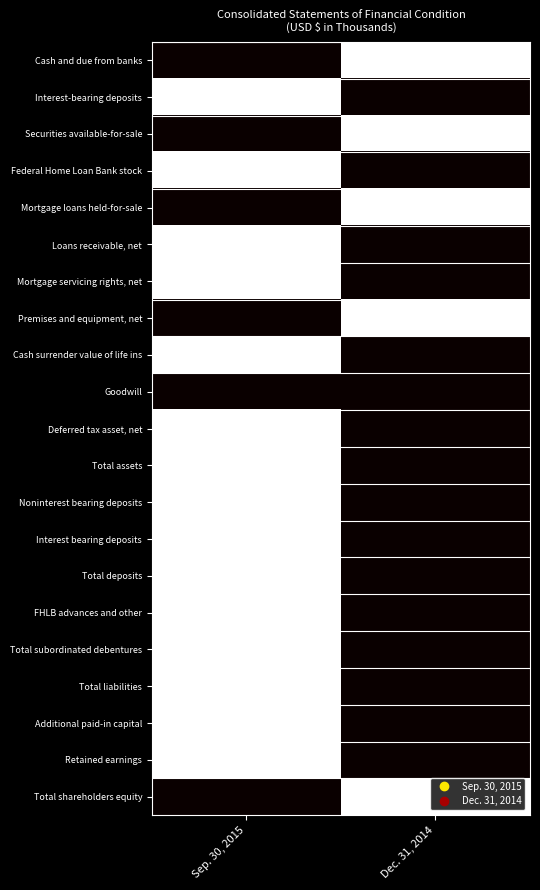

Reading right to left, what are all the values shown in this chart?

Cash and due from banks: Dec. 31, 2014=1.0	Sep. 30, 2015=0.0
Interest-bearing deposits: Dec. 31, 2014=0.0	Sep. 30, 2015=1.0
Securities available-for-sale: Dec. 31, 2014=1.0	Sep. 30, 2015=0.0
Federal Home Loan Bank stock: Dec. 31, 2014=0.0	Sep. 30, 2015=1.0
Mortgage loans held-for-sale: Dec. 31, 2014=1.0	Sep. 30, 2015=0.0
Loans receivable, net: Dec. 31, 2014=0.0	Sep. 30, 2015=1.0
Mortgage servicing rights, net: Dec. 31, 2014=0.0	Sep. 30, 2015=1.0
Premises and equipment, net: Dec. 31, 2014=1.0	Sep. 30, 2015=0.0
Cash surrender value of life ins: Dec. 31, 2014=0.0	Sep. 30, 2015=1.0
Goodwill: Dec. 31, 2014=0.0	Sep. 30, 2015=0.0
Deferred tax asset, net: Dec. 31, 2014=0.0	Sep. 30, 2015=1.0
Total assets: Dec. 31, 2014=0.0	Sep. 30, 2015=1.0
Noninterest bearing deposits: Dec. 31, 2014=0.0	Sep. 30, 2015=1.0
Interest bearing deposits: Dec. 31, 2014=0.0	Sep. 30, 2015=1.0
Total deposits: Dec. 31, 2014=0.0	Sep. 30, 2015=1.0
FHLB advances and other: Dec. 31, 2014=0.0	Sep. 30, 2015=1.0
Total subordinated debentures: Dec. 31, 2014=0.0	Sep. 30, 2015=1.0
Total liabilities: Dec. 31, 2014=0.0	Sep. 30, 2015=1.0
Additional paid-in capital: Dec. 31, 2014=0.0	Sep. 30, 2015=1.0
Retained earnings: Dec. 31, 2014=0.0	Sep. 30, 2015=1.0
Total shareholders equity: Dec. 31, 2014=1.0	Sep. 30, 2015=0.0